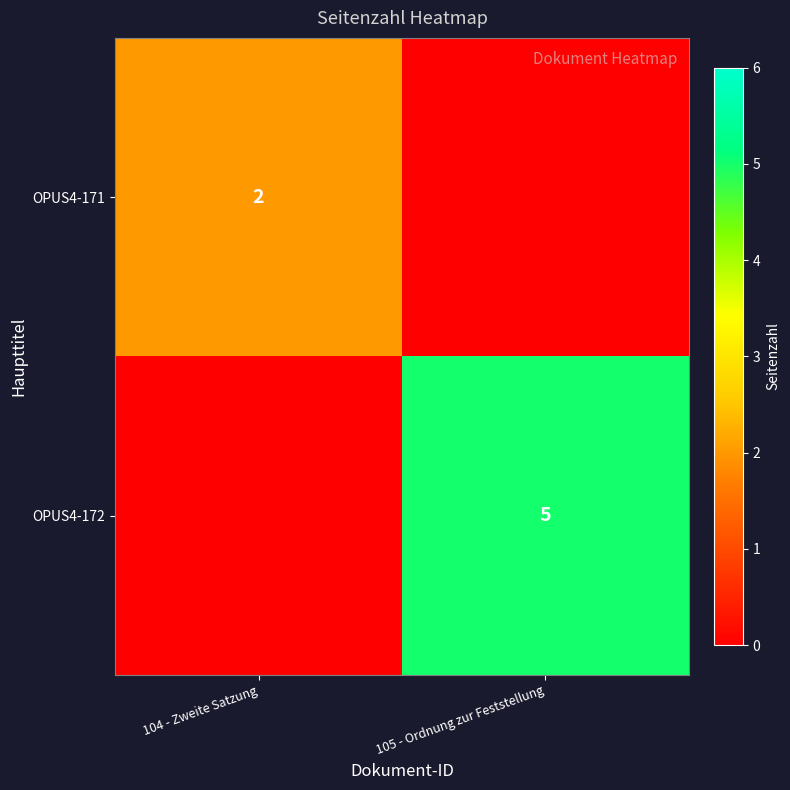

The value of OPUS4-171 at 104 - Zweite Satzung is 1. True or false?

False